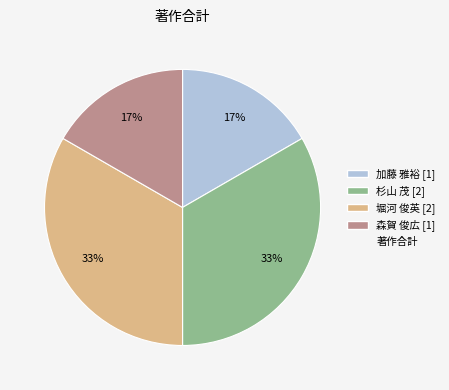

Count the number of slices in the pie.

4